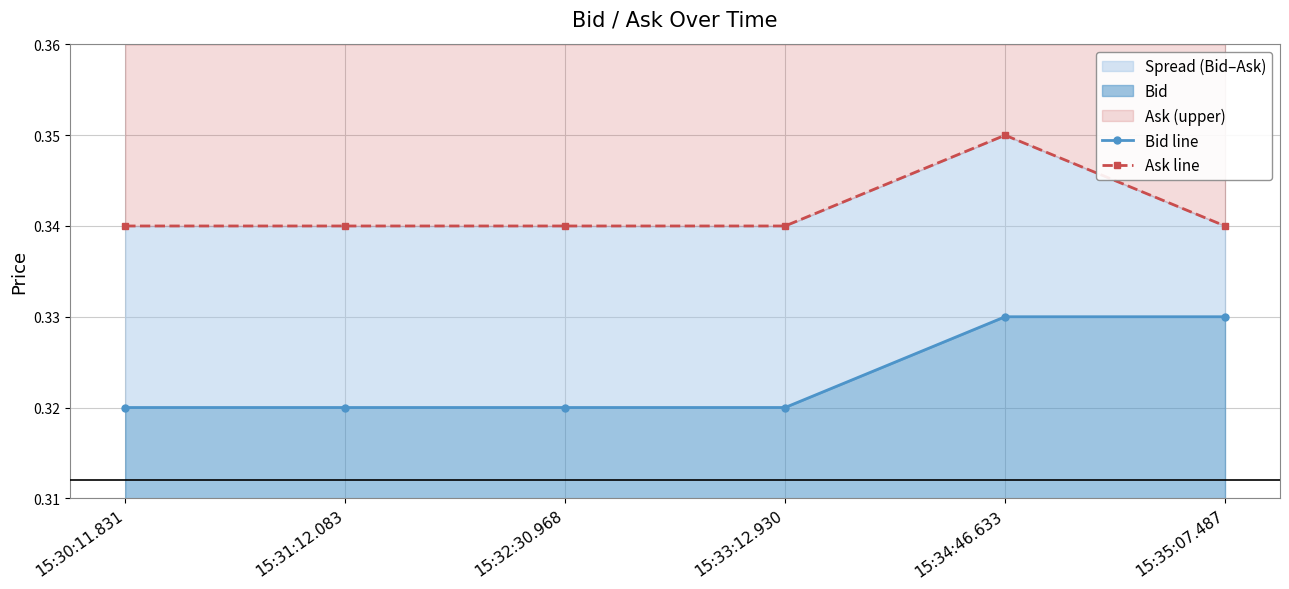

Which has a higher value, 15:30:11.831 or 15:33:12.930?

15:30:11.831